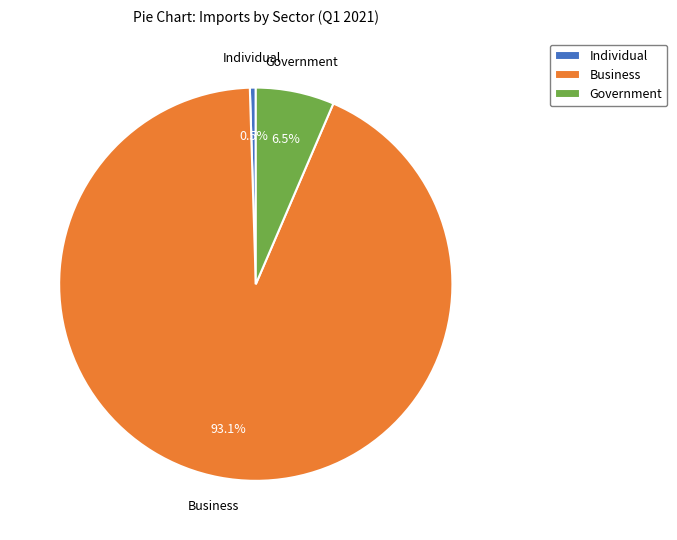

To the nearest percent, what is the difference between the largest and smallest slice percentages?

93%